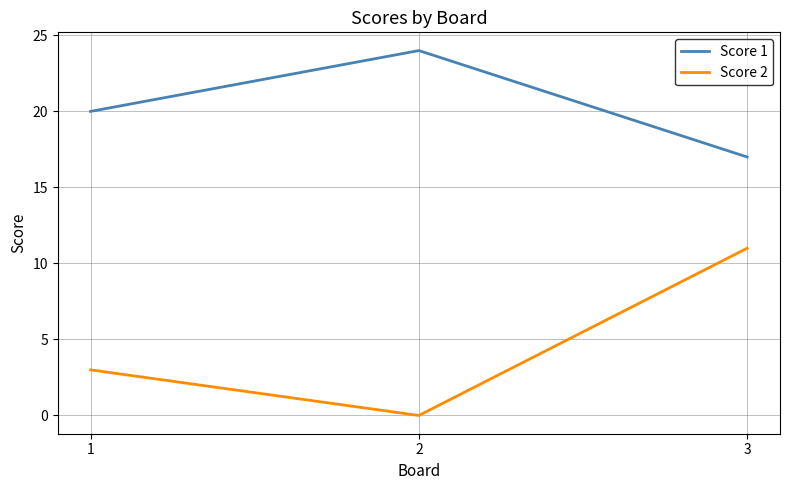

Rank the categories by Score 2 value from highest to lowest.

3, 1, 2